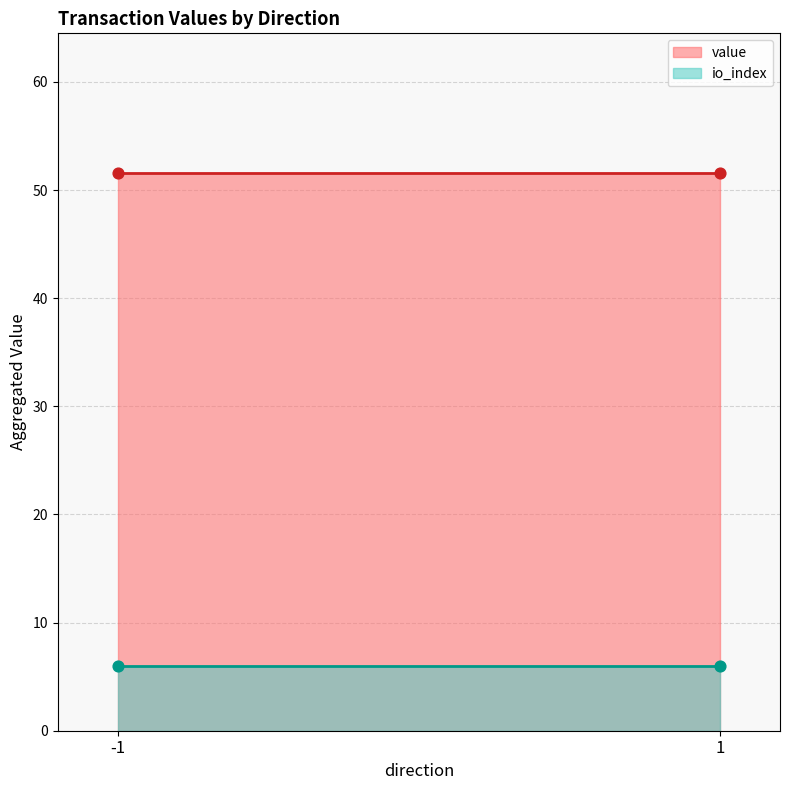

What are all the series names shown in the legend?

io_index, value